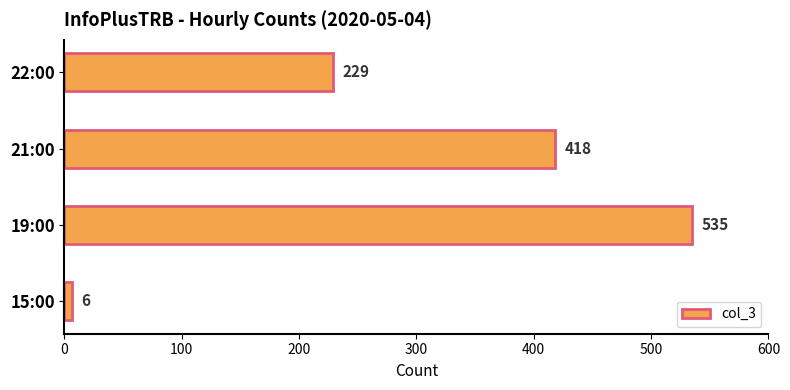

What is the average value?

297